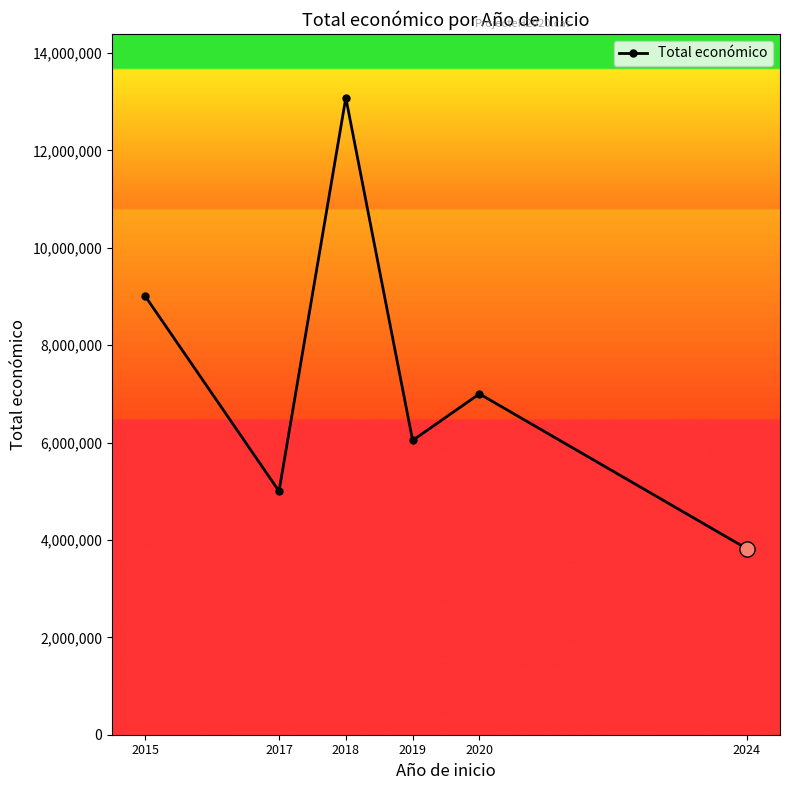

What is the change in value from 2017 to 2018?

+8080805